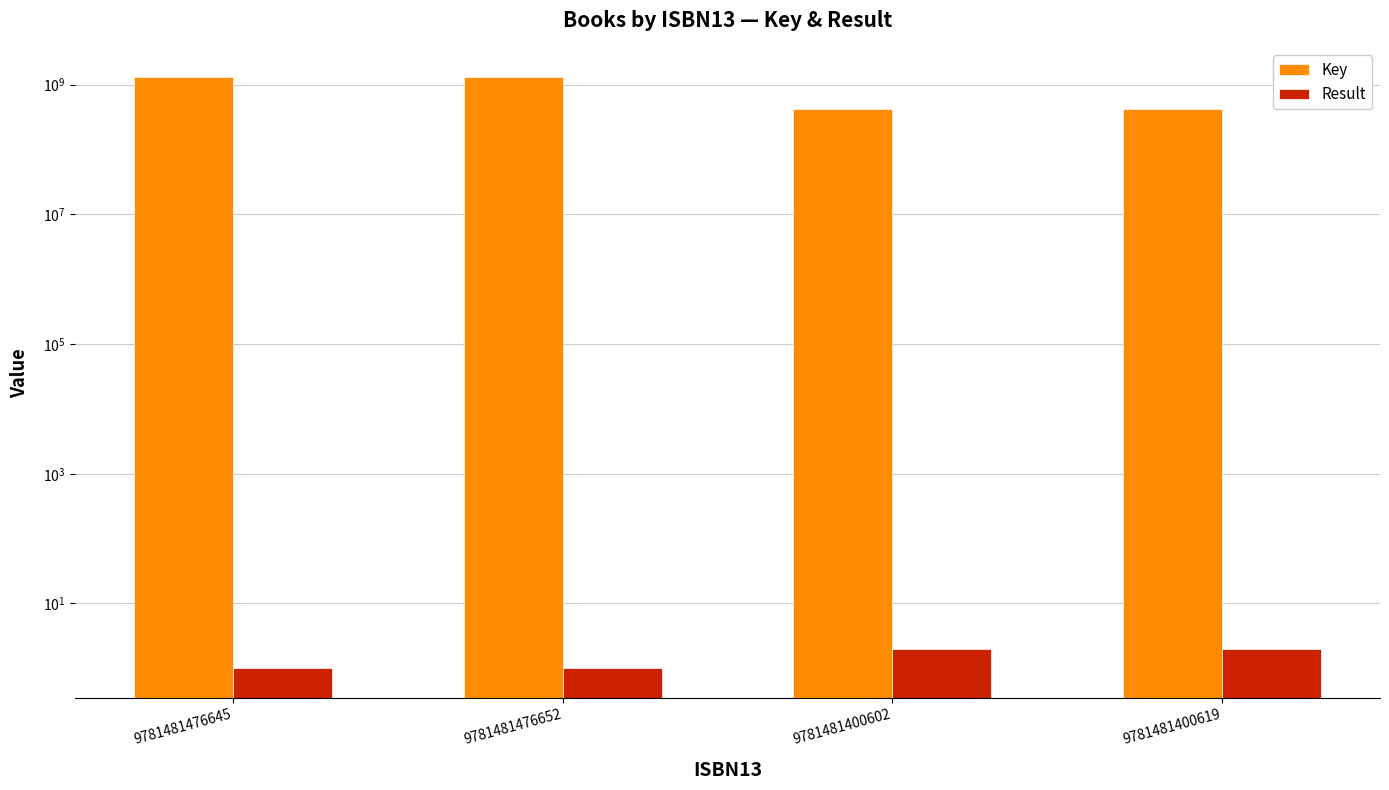

At how many categories does at least one series exceed 577612948?

2